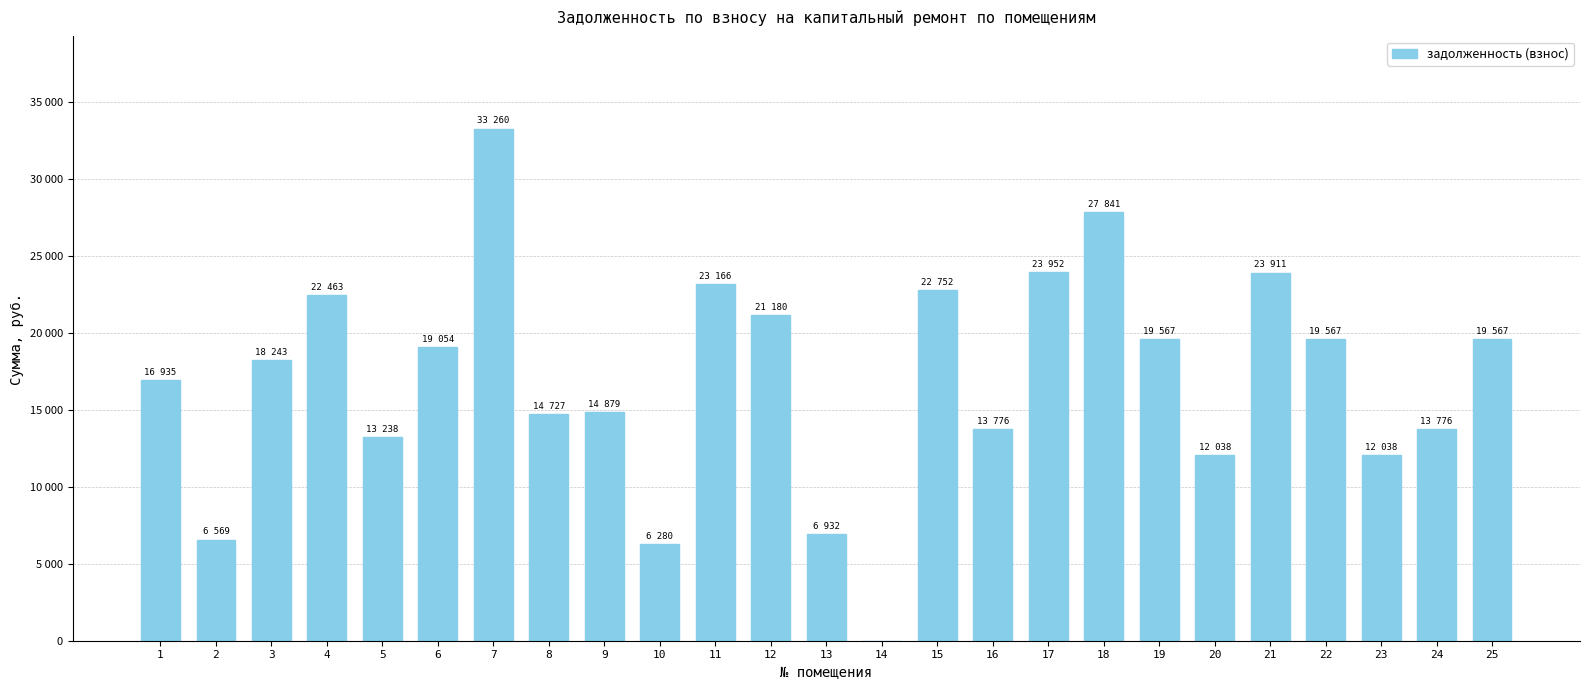

What is the maximum value shown in the chart?

33259.9